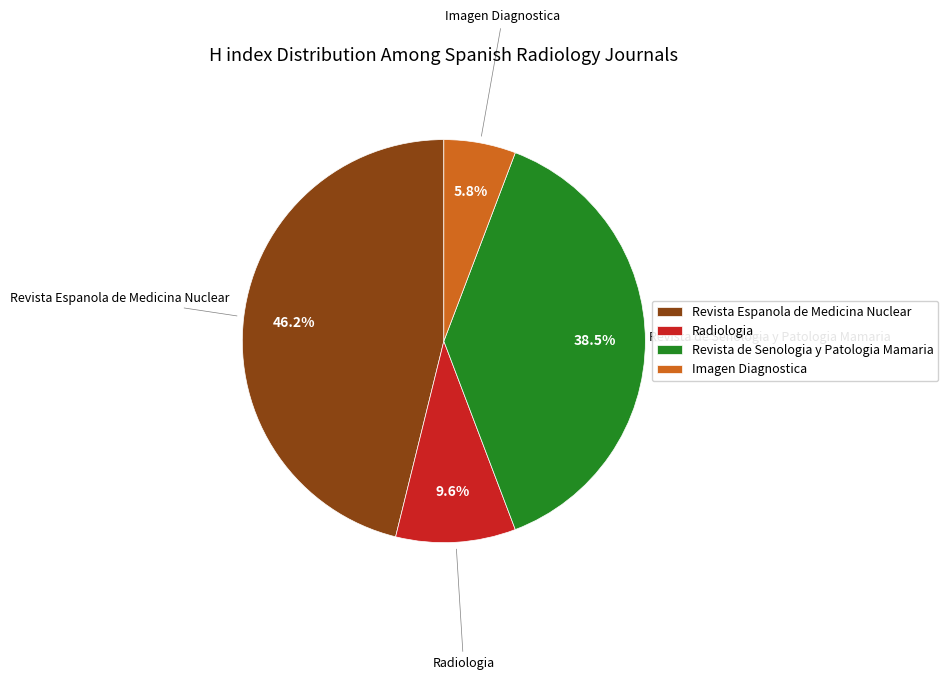

How many segments does this pie chart have?

4